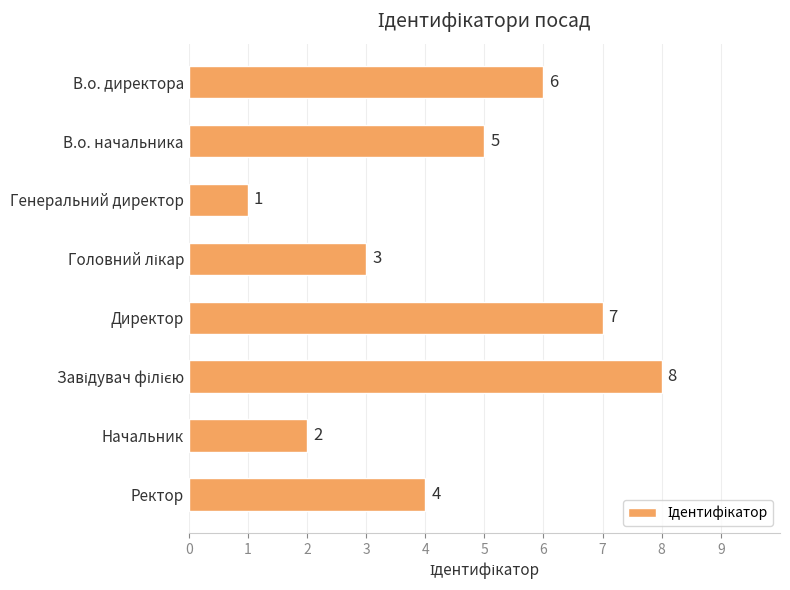

What is the difference between the second highest and minimum values?

6